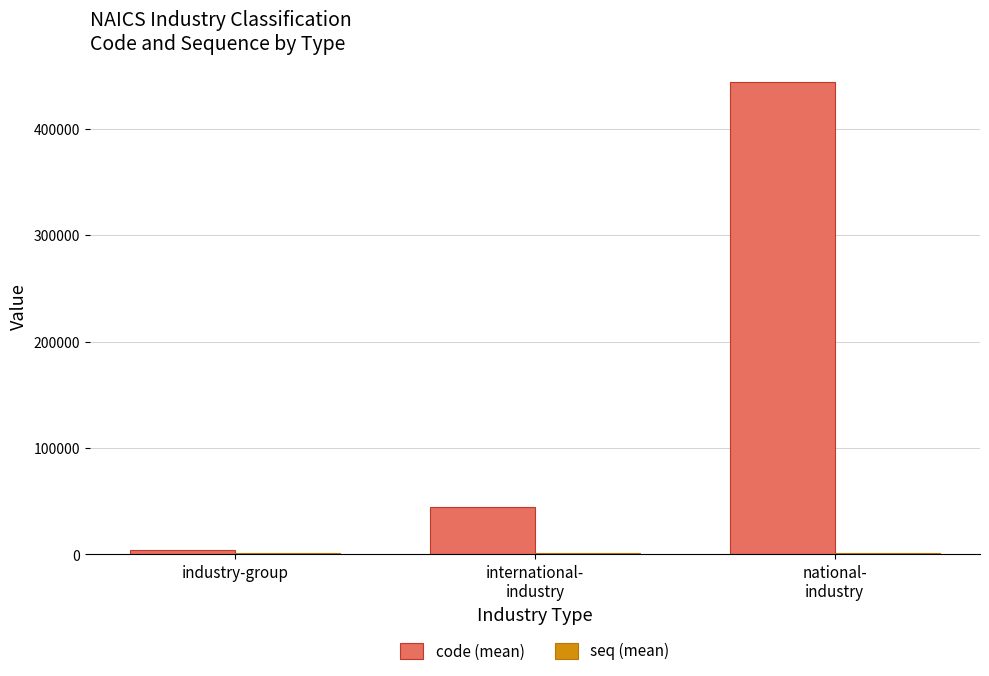

Which series has the largest total across all categories?

code (mean)